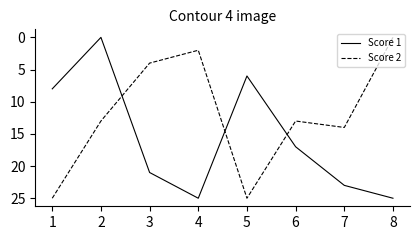

How many lines are shown in the chart?

2